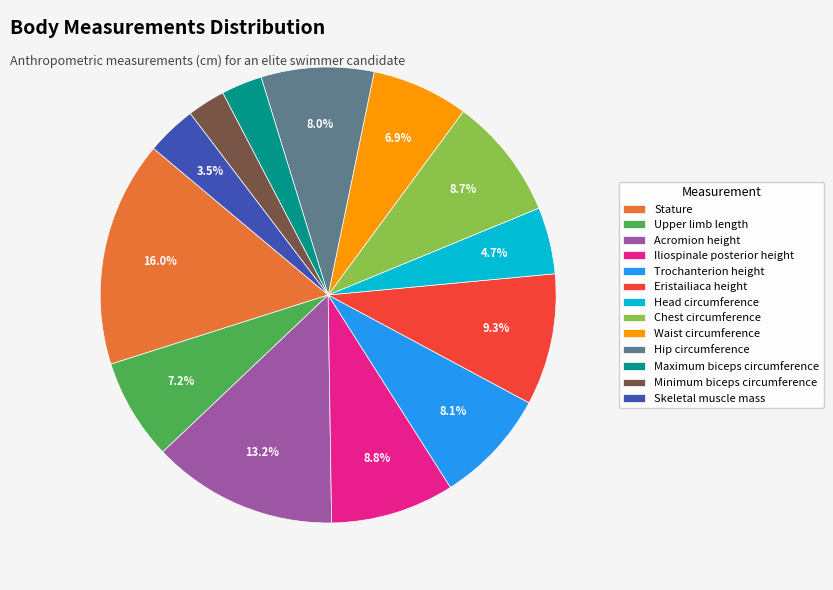

Which slice is the largest?

Stature